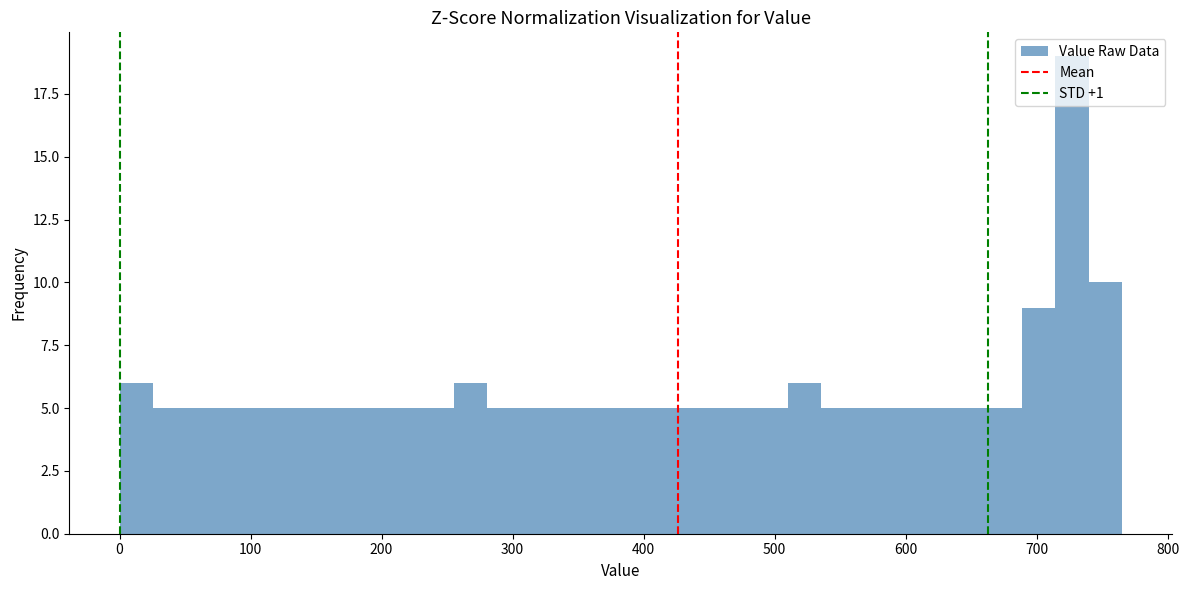

Read against the x-axis, roughly where is the centre of the tallest bar?

730